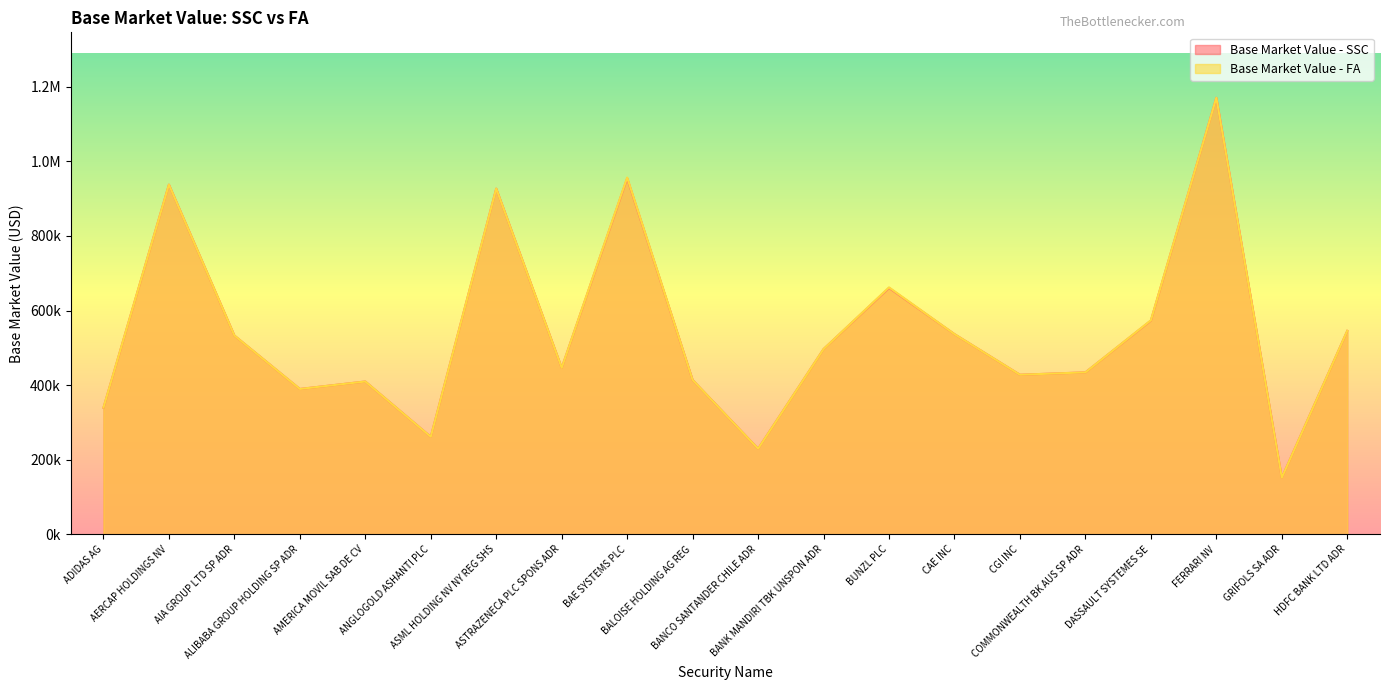

What are all the series names shown in the legend?

Base Market Value - SSC, Base Market Value - FA